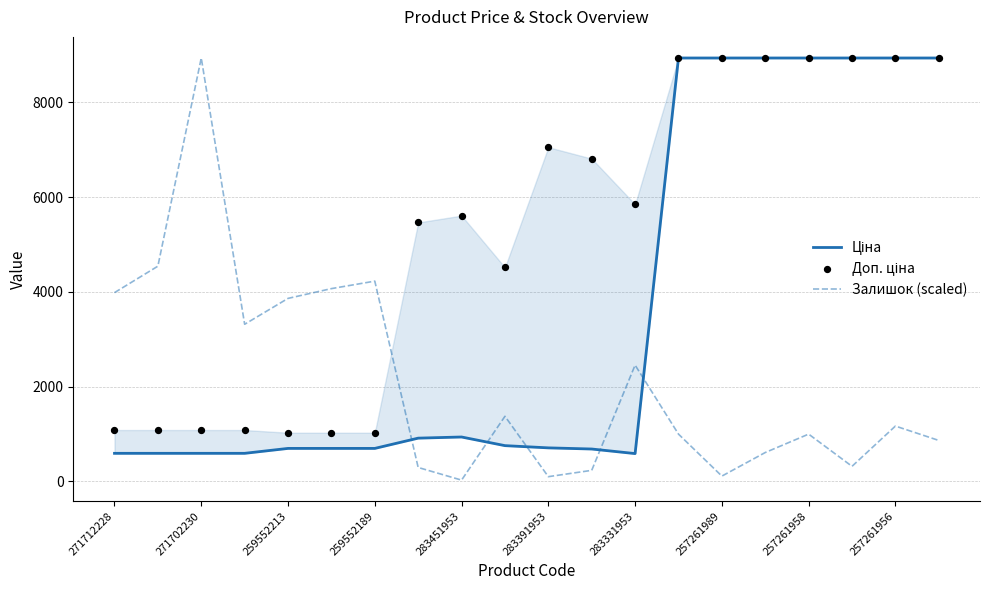

At how many categories does at least one series exceed 6347?

10